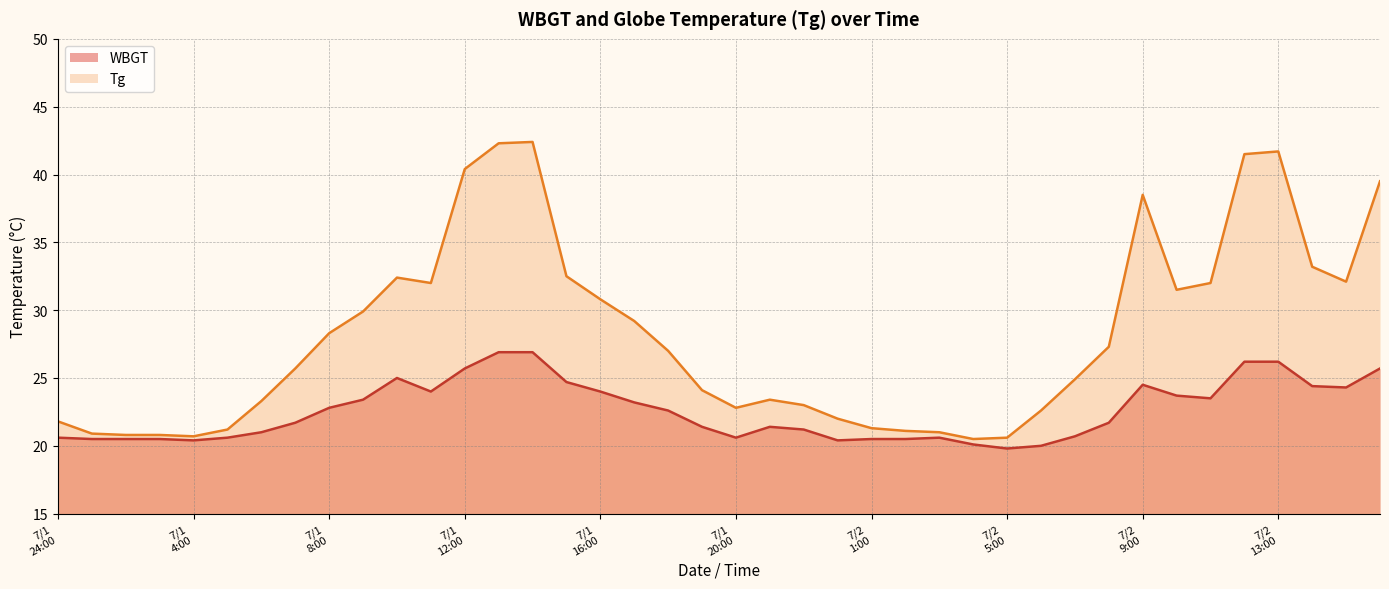

What is the minimum value for Tg?

20.5